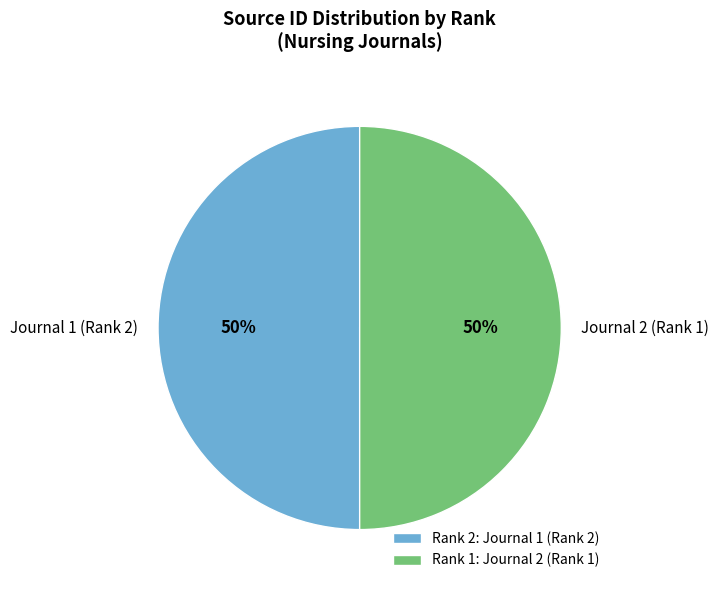

The Journal 1 (Rank 2) slice represents 50% of the pie. True or false?

True